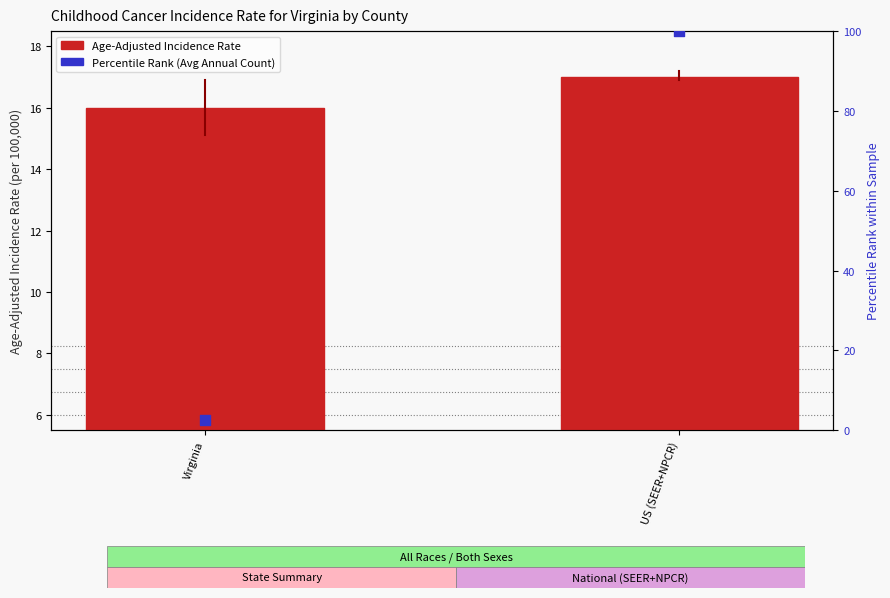

Which series has the widest spread of Y values?

Percentile Rank (Avg Annual Count)